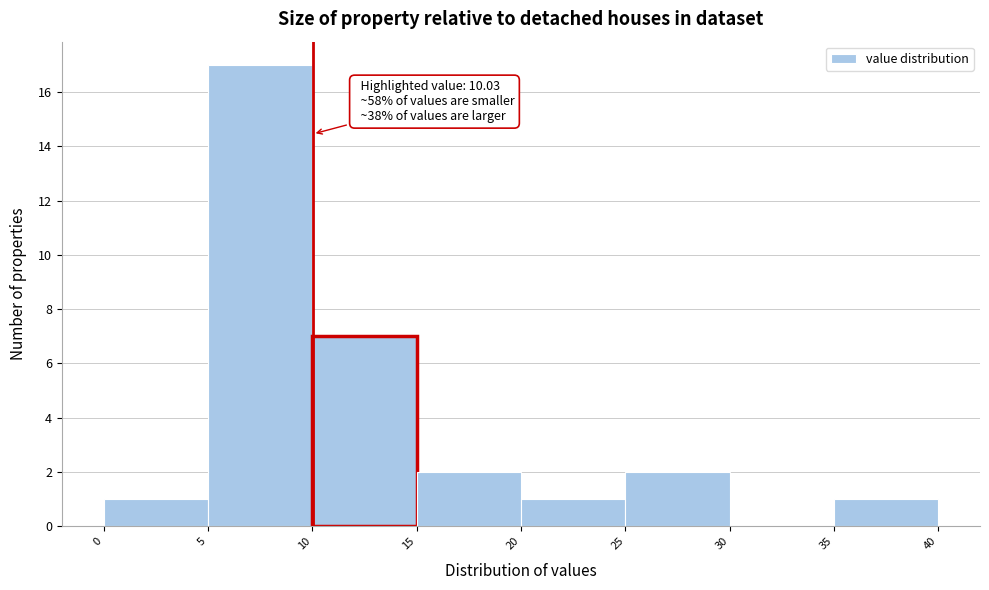

Over which range of the x-axis is the bar tallest?

5 to 10